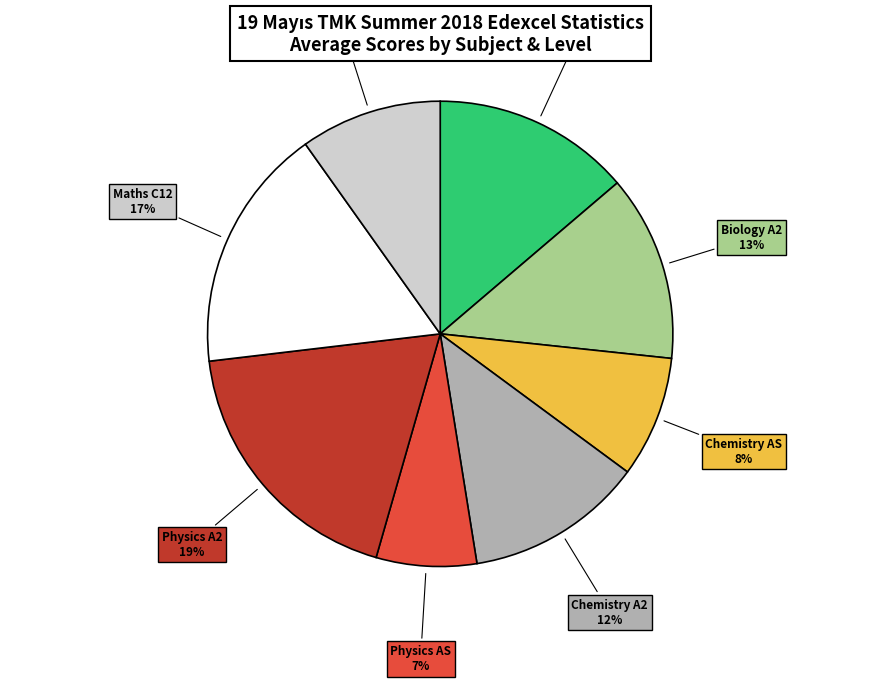

To the nearest percent, what is the average slice percentage?

12%